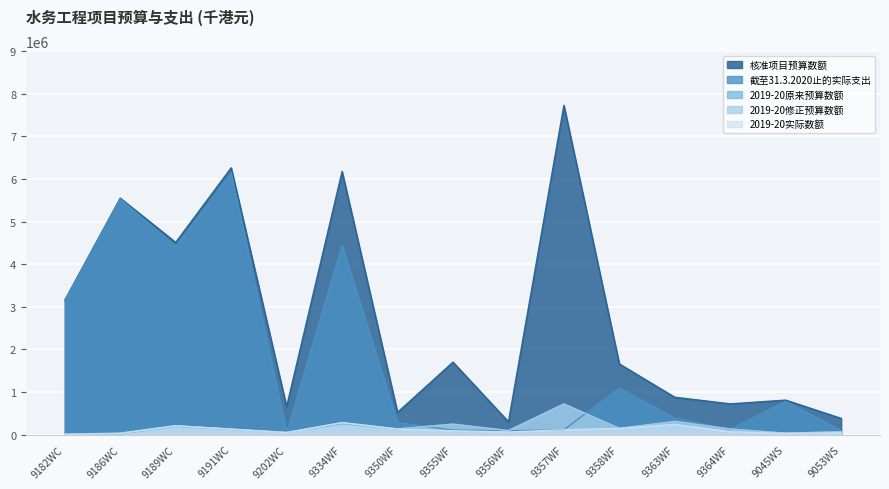

What is the sum of all 截至31.3.2020止的实际支出 values?

26769830